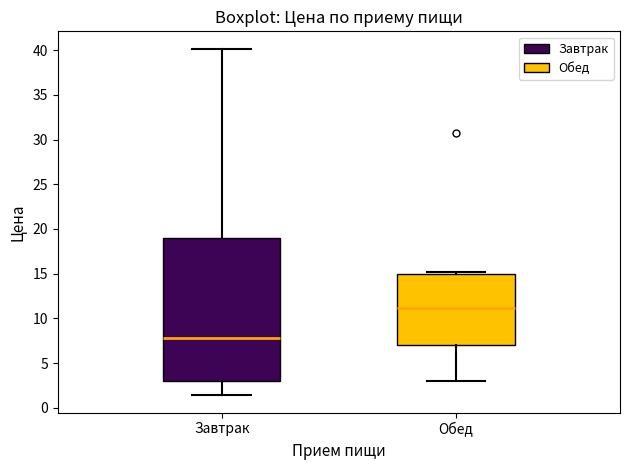

Reading left to right, transcribe this box plot: for each box, give where its median line is, the range the box spans, and where its two whiskers end, as read against the y-axis. The values are not printed on the chart, so give them approximately, as read against the axis.

Завтрак: median 8.0, box 3.0 to 19.0, whiskers 1.5 to 40.0
Обед: median 11.0, box 7.0 to 15.0, whiskers 3.0 to 15.0 (just above the box's upper edge)